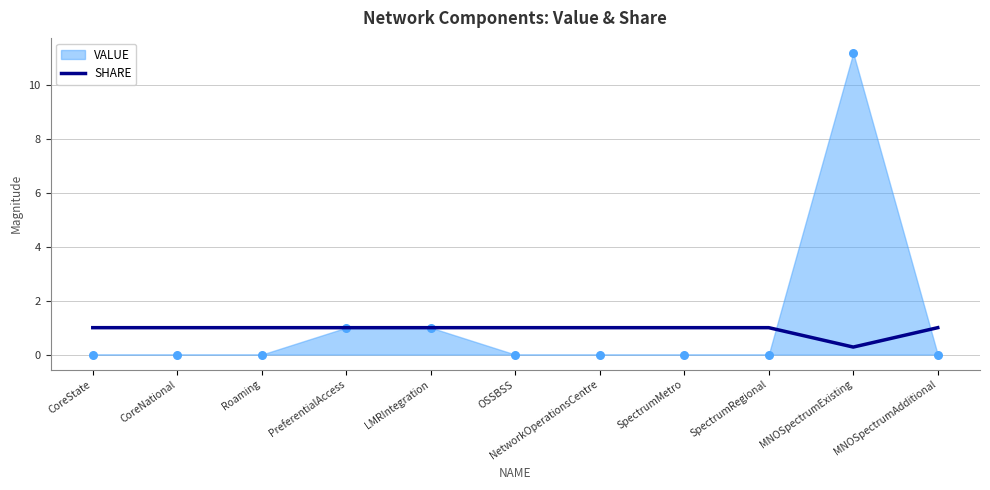

The SHARE series shows 1.0 at CoreNational. True or false?

True